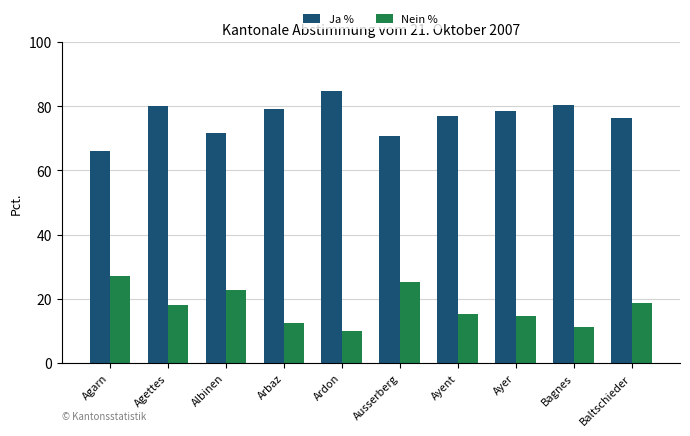

What is the average value of the Ja % series?

76.5